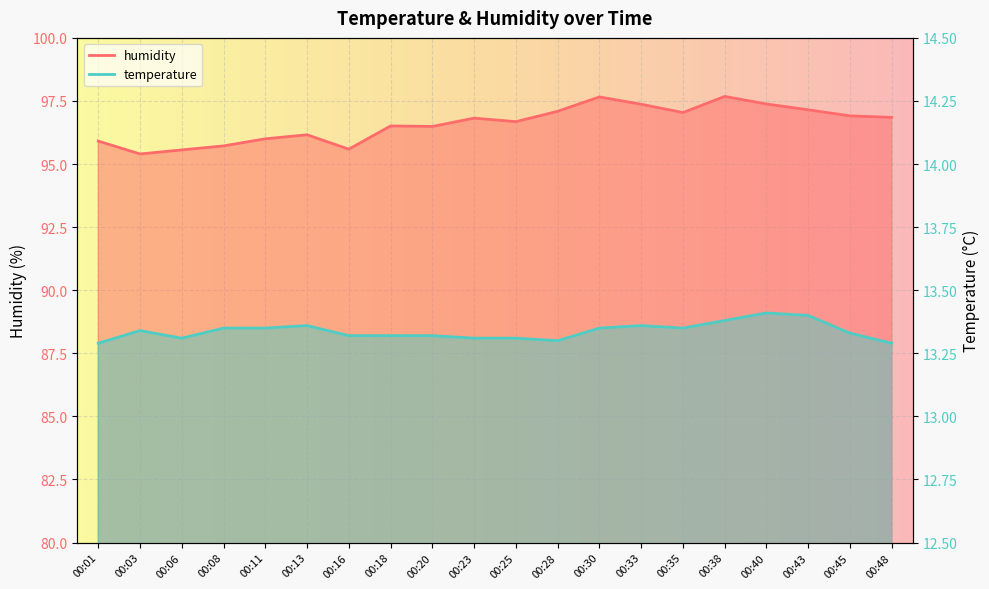

What is the value of the temperature point at the 20th from the left?

13.3